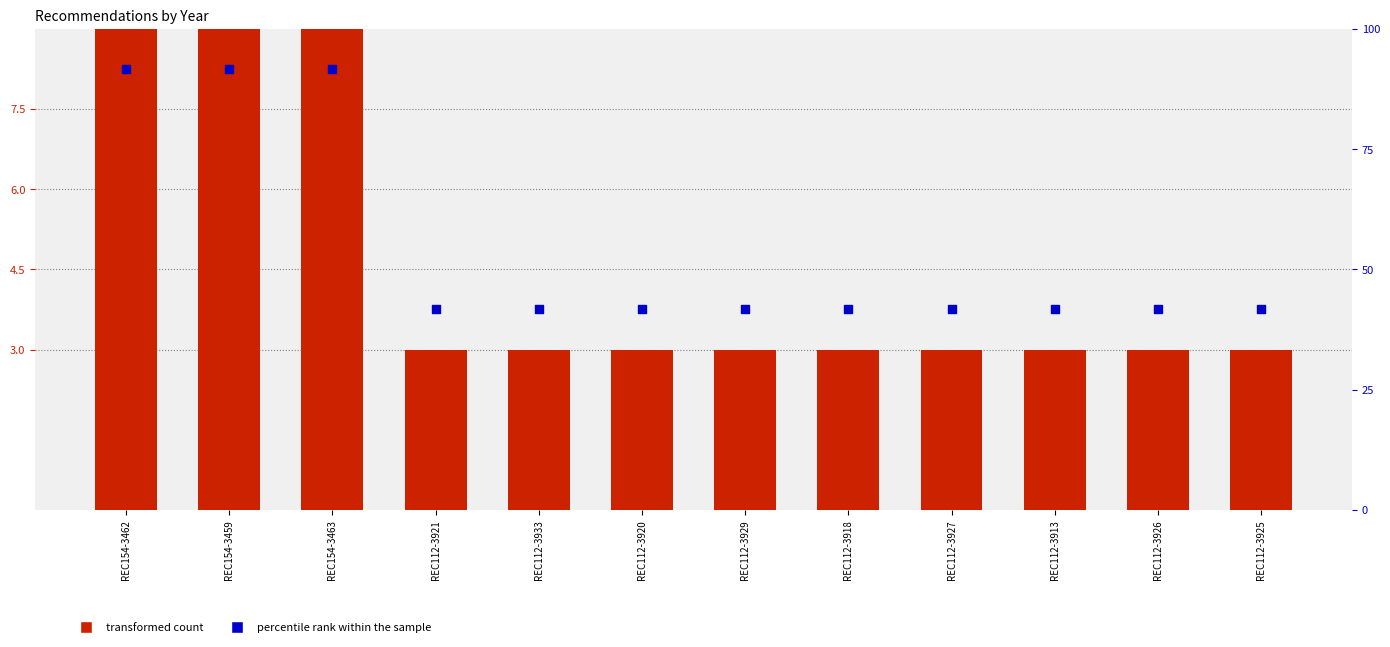

At how many categories does at least one series exceed 25?

12